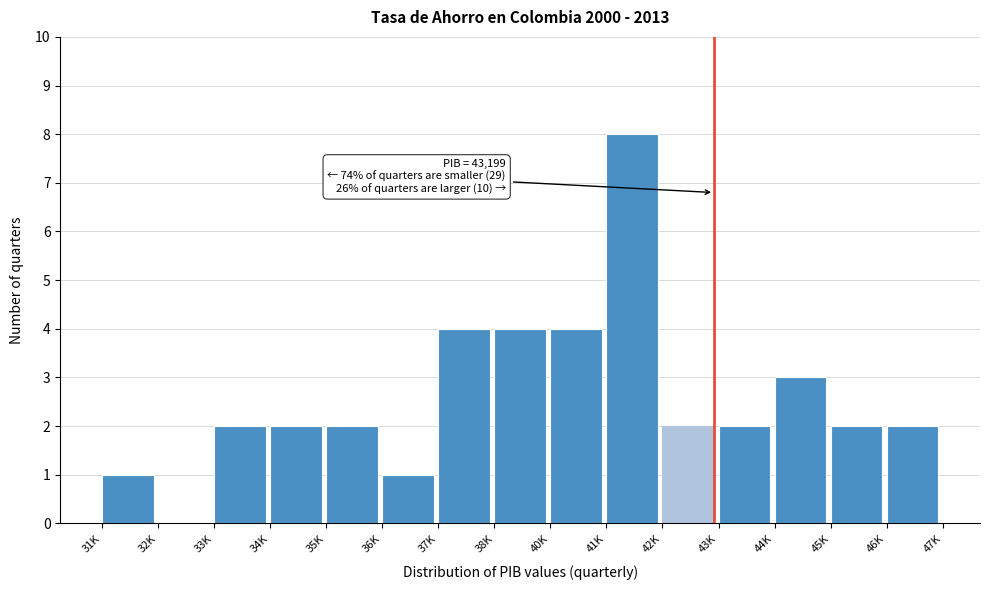

Reading left to right, extract all data points from this chart.

31K=1	32K=0	33K=2	34K=2	35K=2	36K=1	37K=4	38K=4	40K=4	41K=8	42K=2	43K=2	44K=3	45K=2	46K=2